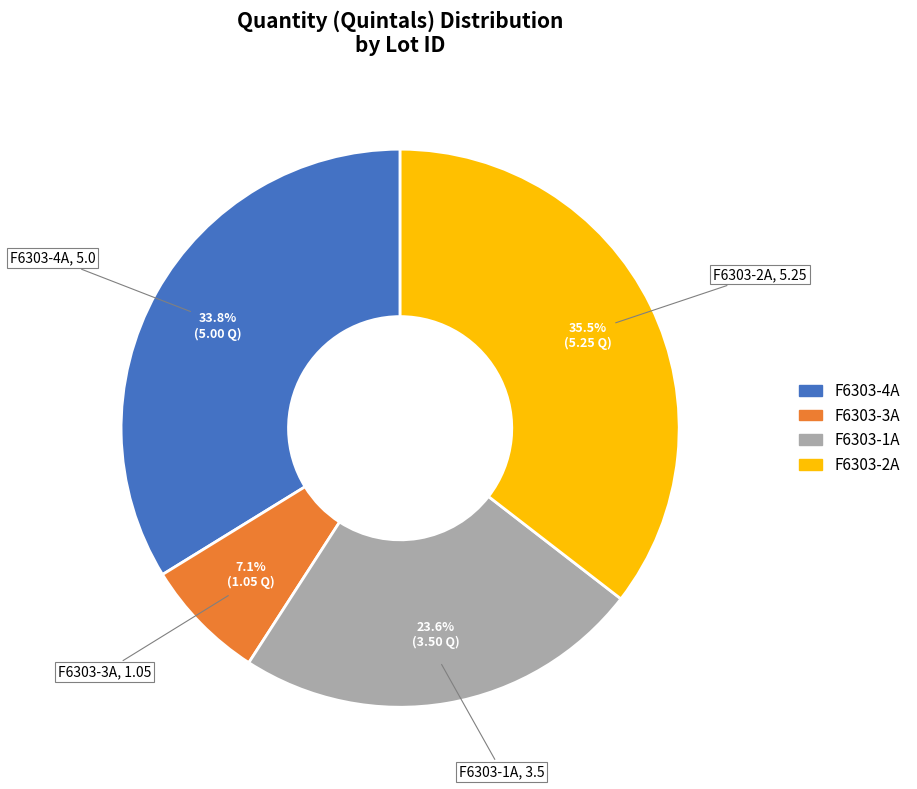

Which category has the smallest portion of the pie?

F6303-3A